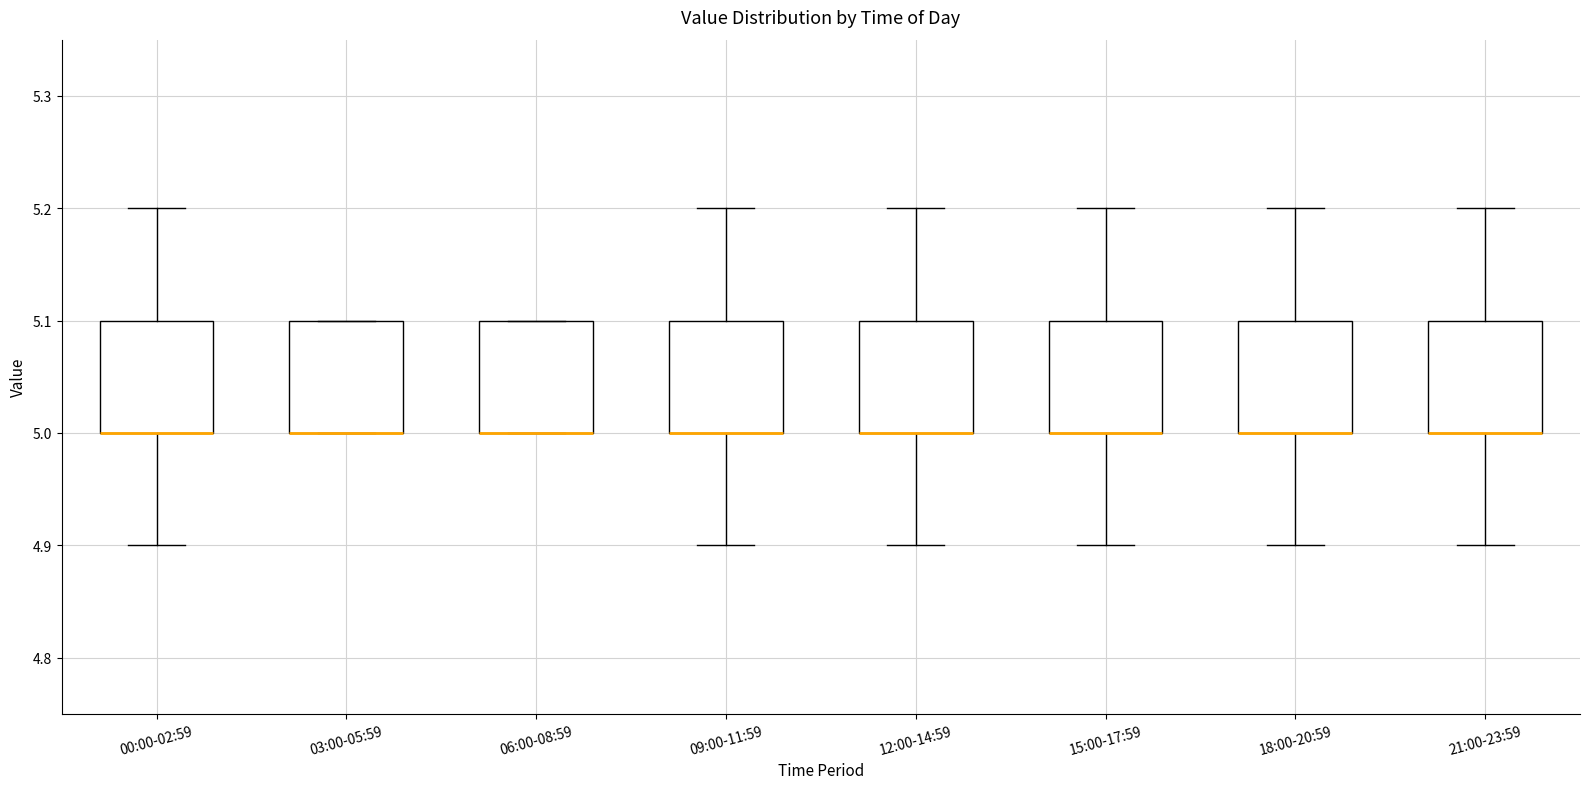

Where is the upper edge of the box for 03:00-05:59 on the y-axis? The values are not printed on the chart, so give them approximately, as read against the axis.

5.1